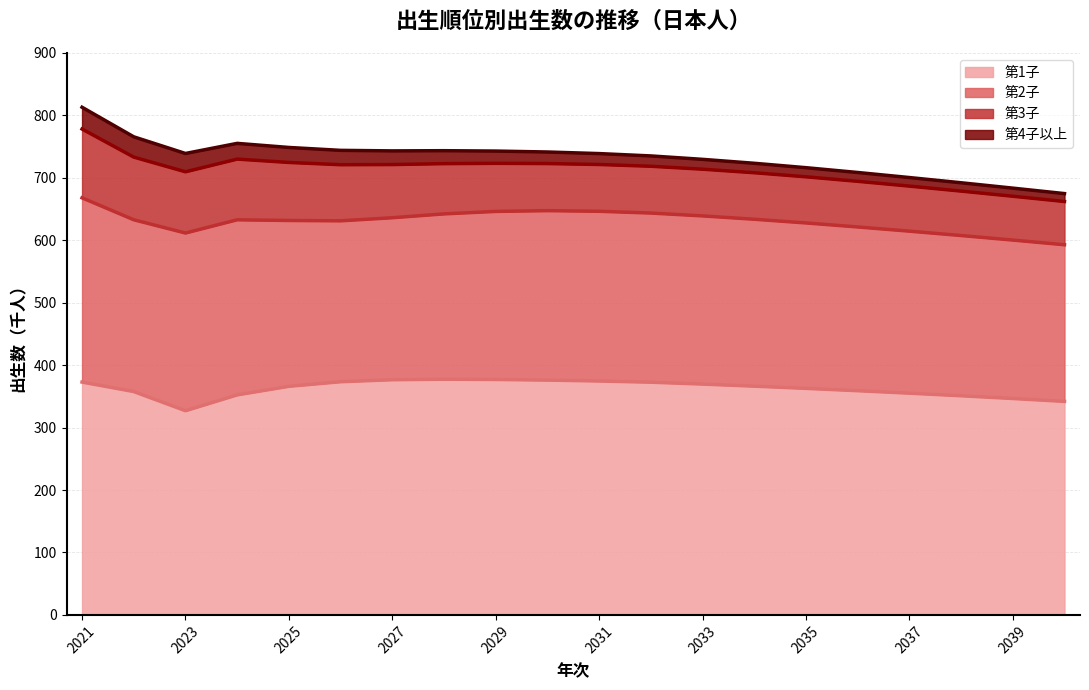

What is the difference between the maximum and minimum values in the 第1子 series?

50.5